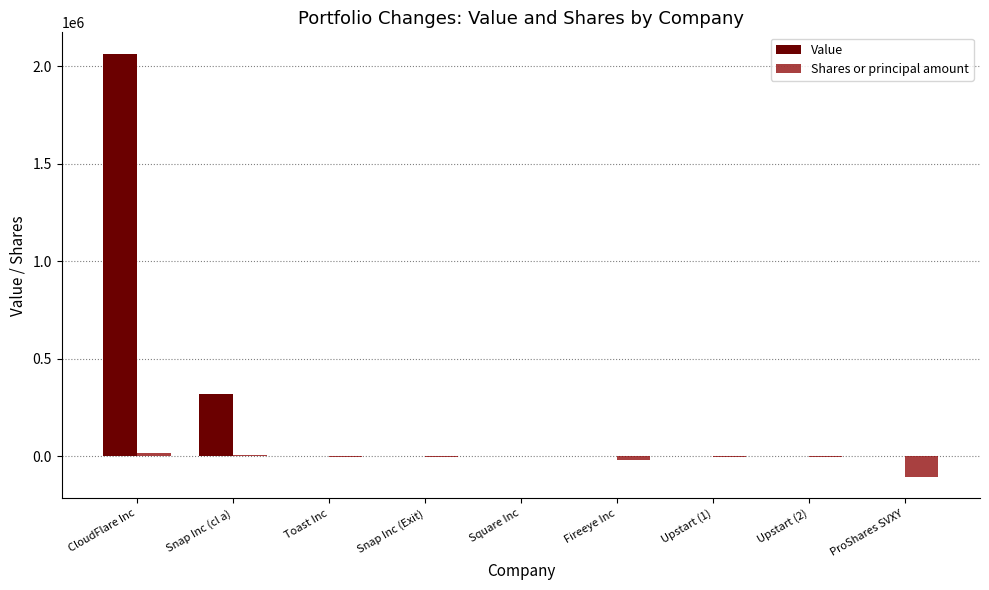

What is the difference between the Shares or principal amount values at CloudFlare Inc and Fireeye Inc?

35238